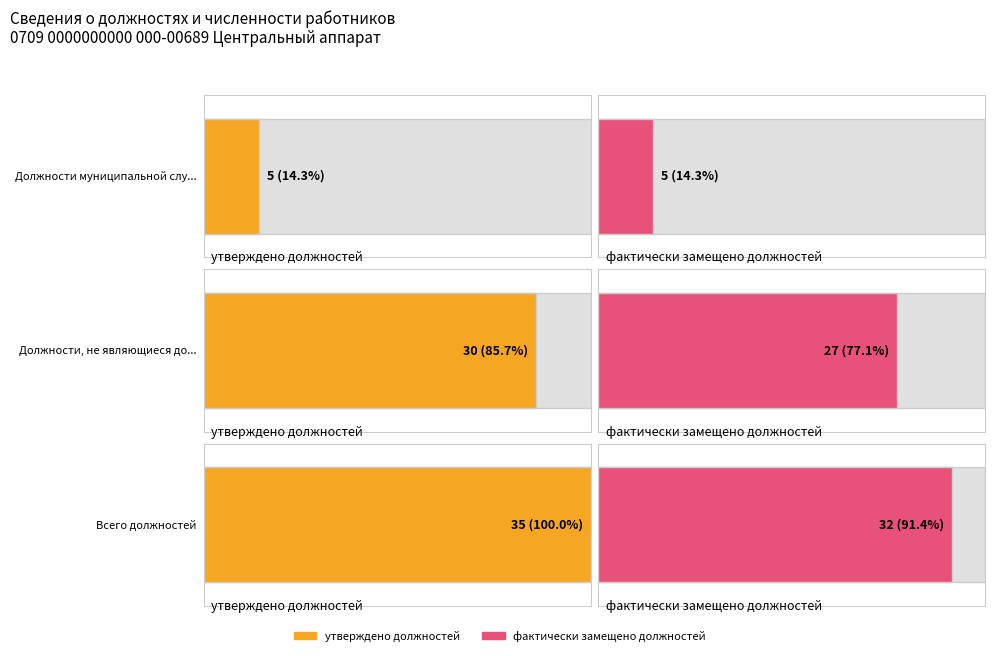

At which label is утверждено должностей closest to 20?

Должности, не являющиеся должностями муниципальной службы